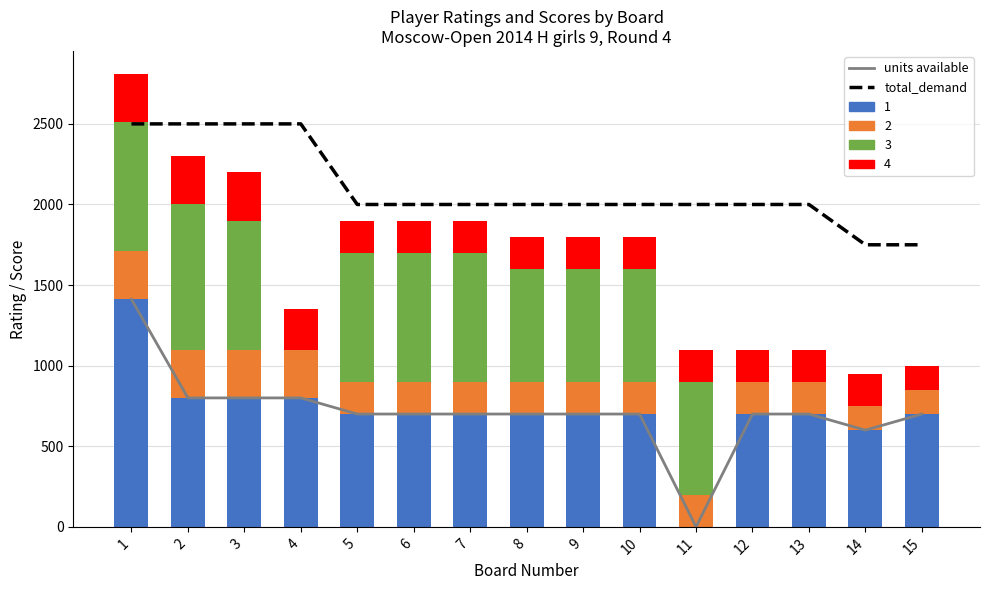

How many categories are shown in the chart?

15